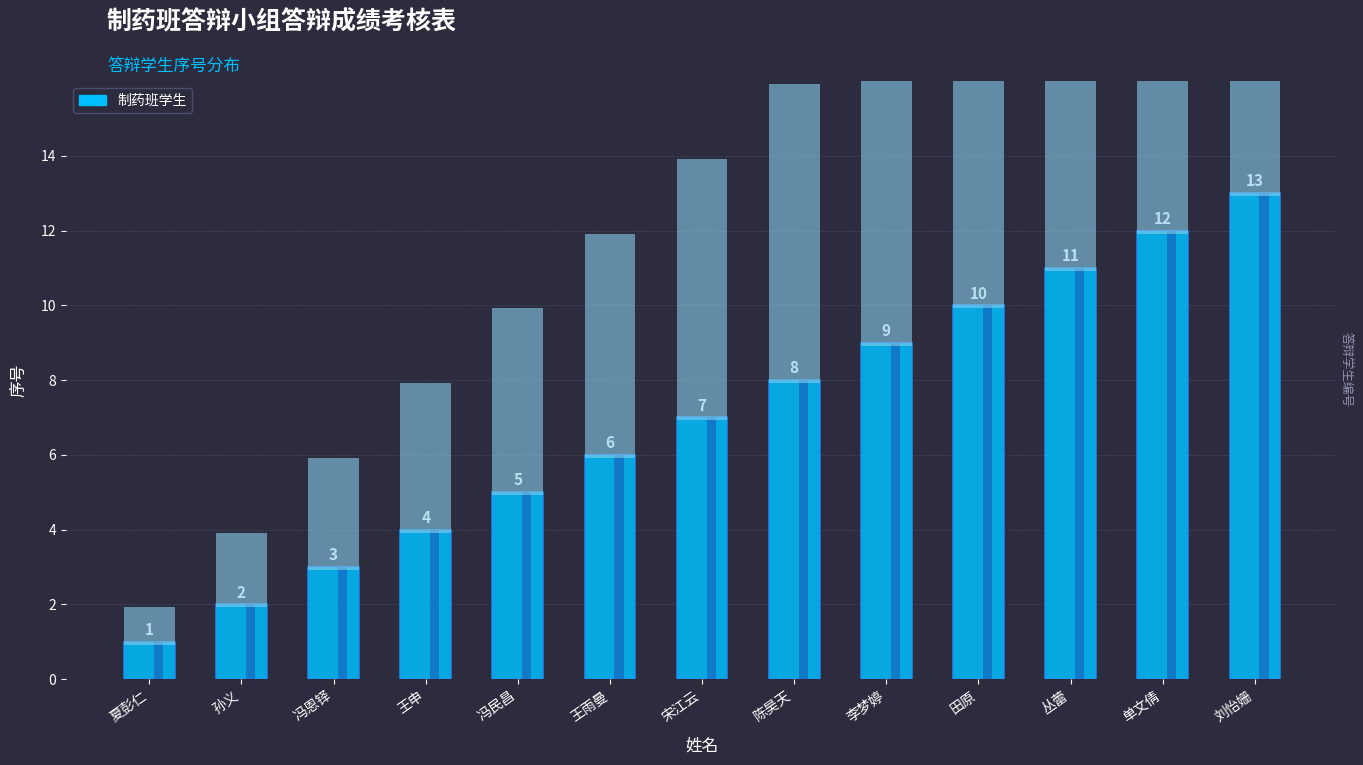

What is the difference between the values at 刘怡姗 and 宋江云?

6